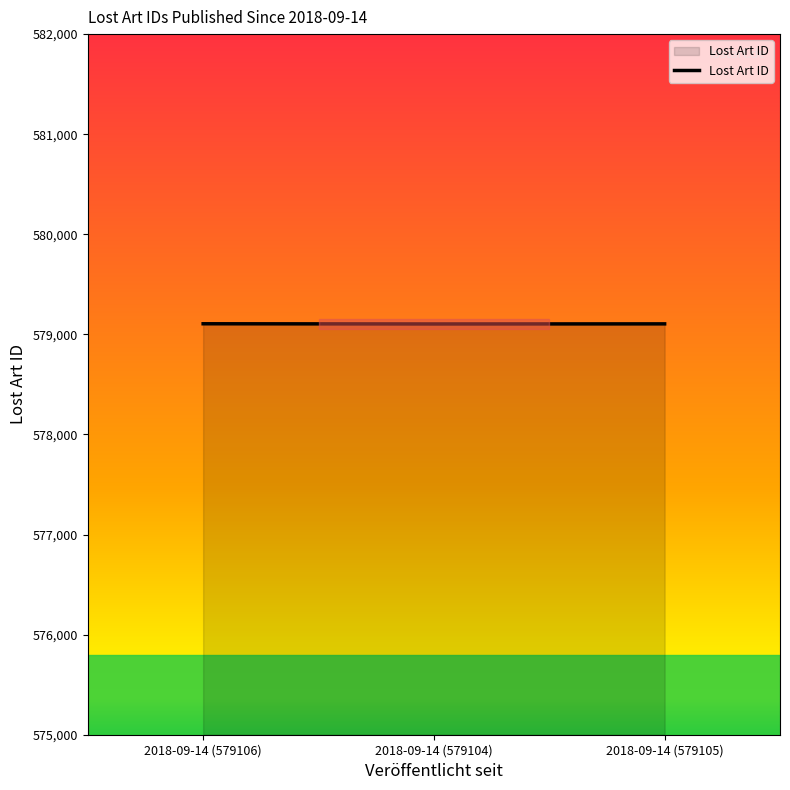

How many categories are shown in the chart?

3